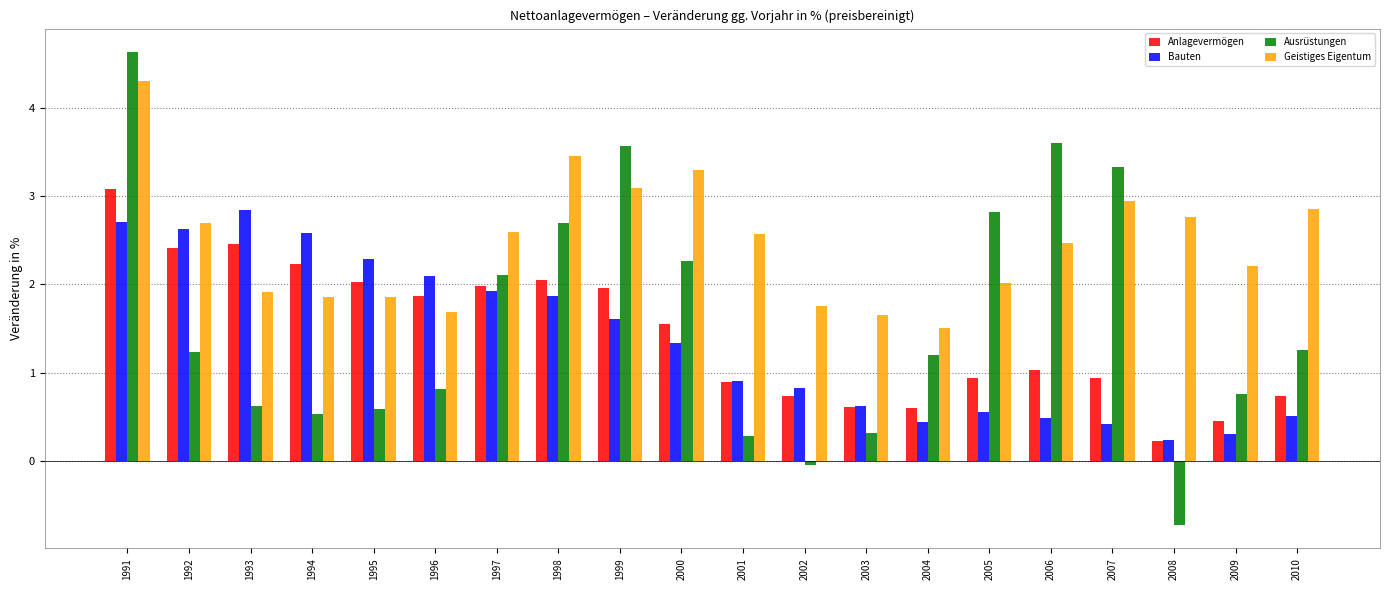

At how many categories does at least one series exceed 0?

20